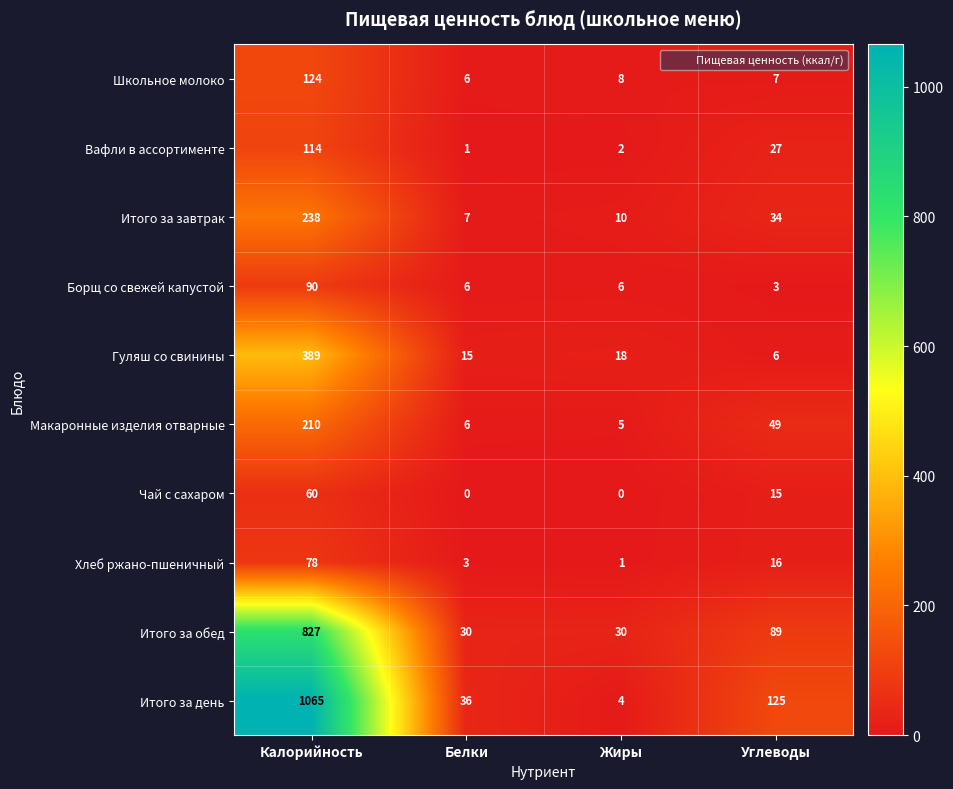

Count the number of categories in the chart.

4